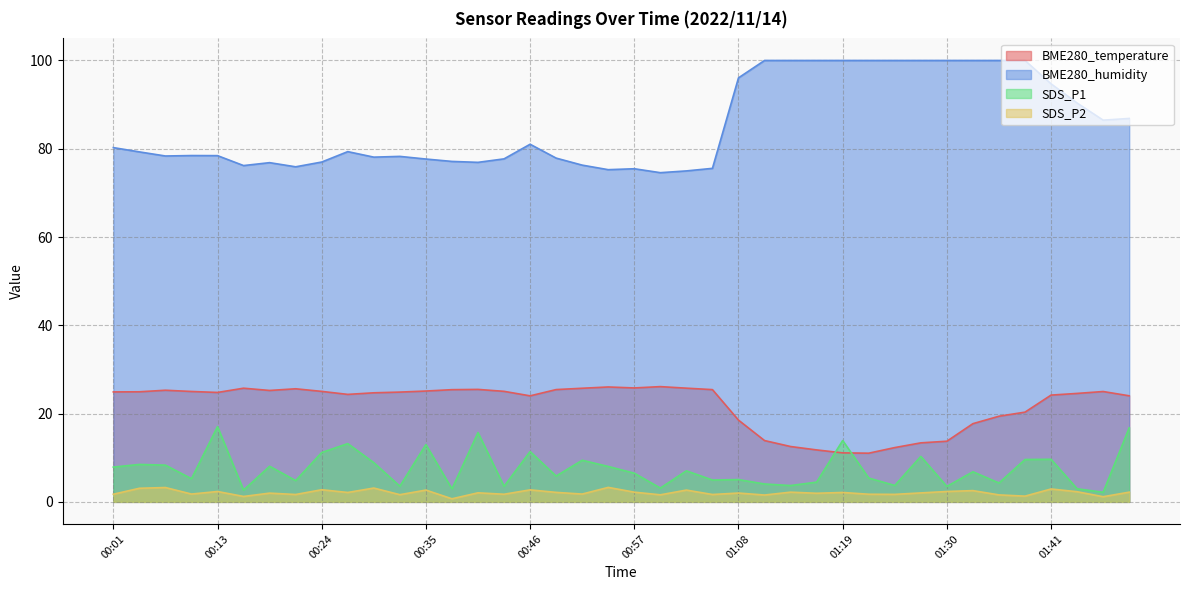

Which series has the largest total across all categories?

BME280_humidity